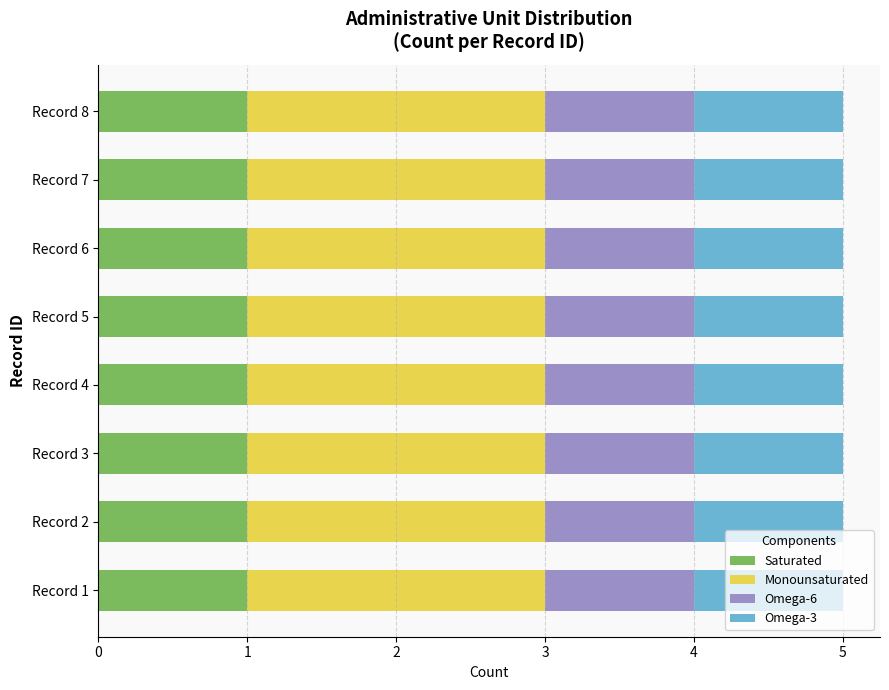

Is it true that Saturated equals 1 at Record 5?

True